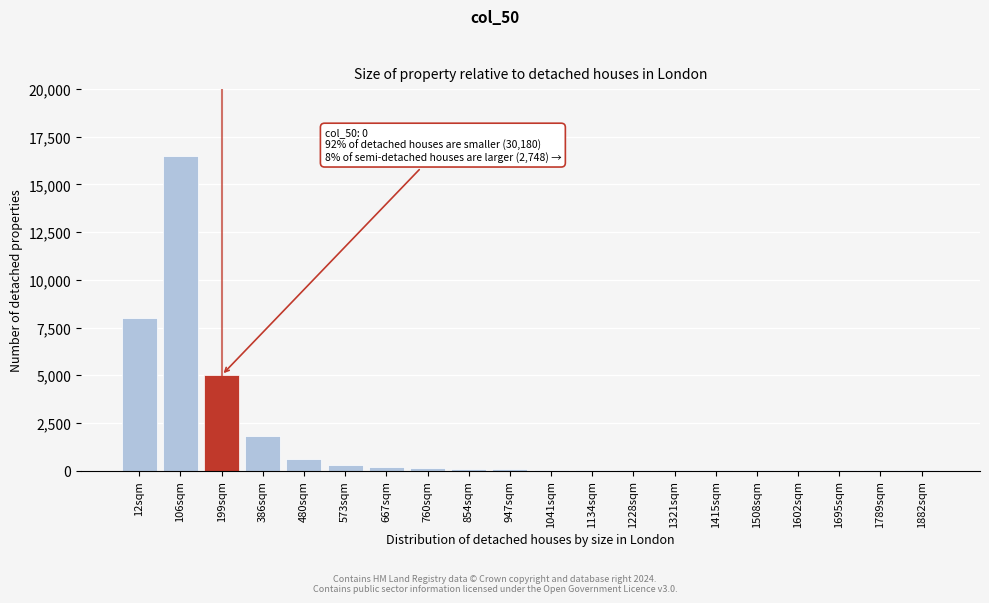

What is the sum of all values?

32839